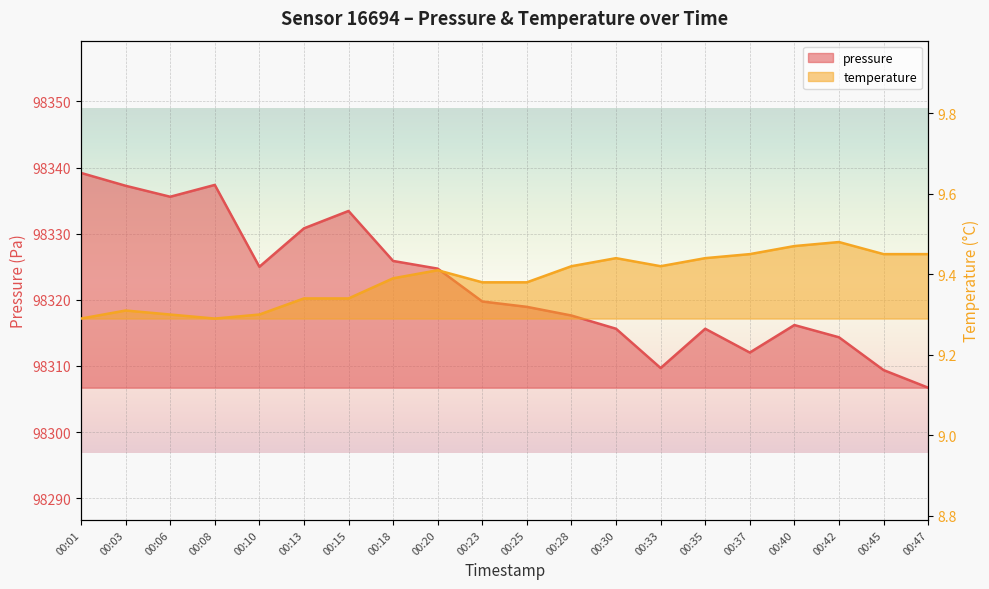

Reading left to right, what are all the values shown in this chart?

pressure: 98339.2	98337.2	98335.6	98337.4	98325.0	98330.8	98333.4	98325.9	98324.7	98319.8	98318.9	98317.6	98315.6	98309.7	98315.6	98312.0	98316.2	98314.3	98309.4	98306.7
temperature: 9.3	9.3	9.3	9.3	9.3	9.3	9.3	9.4	9.4	9.4	9.4	9.4	9.4	9.4	9.4	9.4	9.5	9.5	9.4	9.4